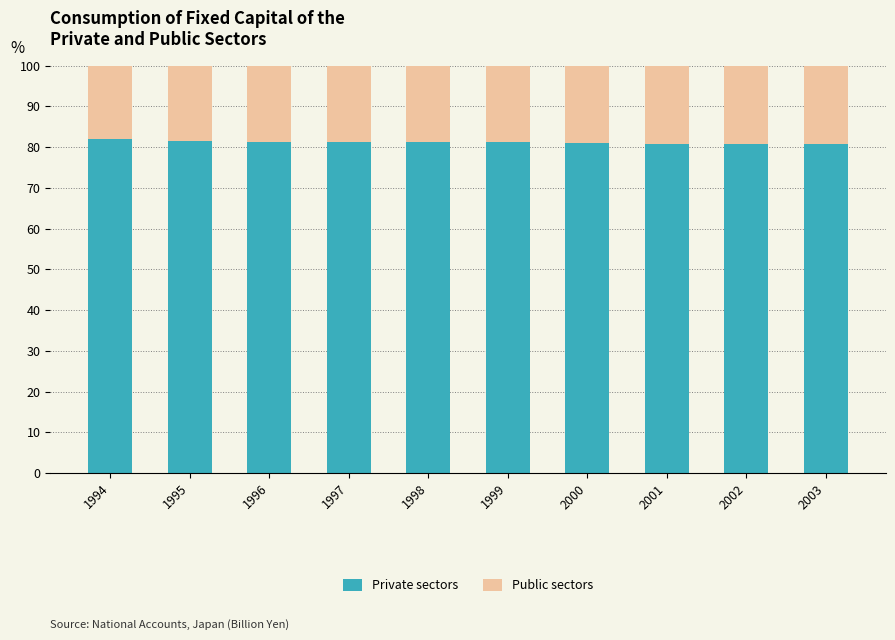

What is the sum of all Private sectors values?

811.5